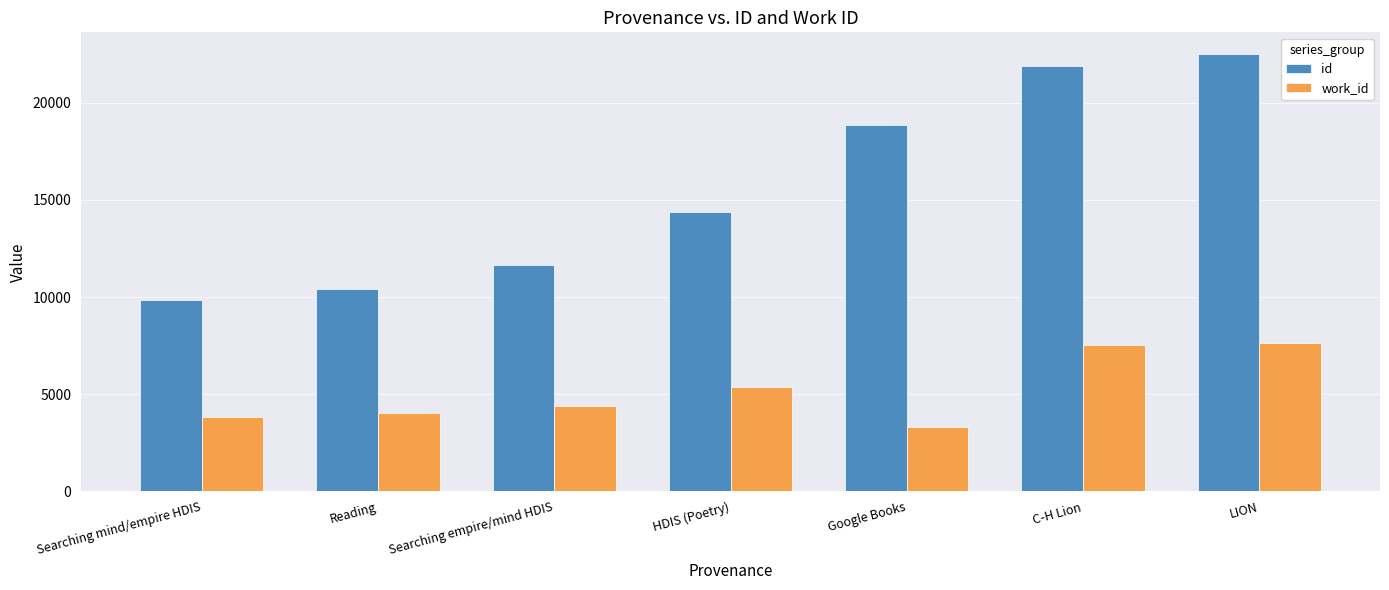

What position from the left is C-H Lion?

6